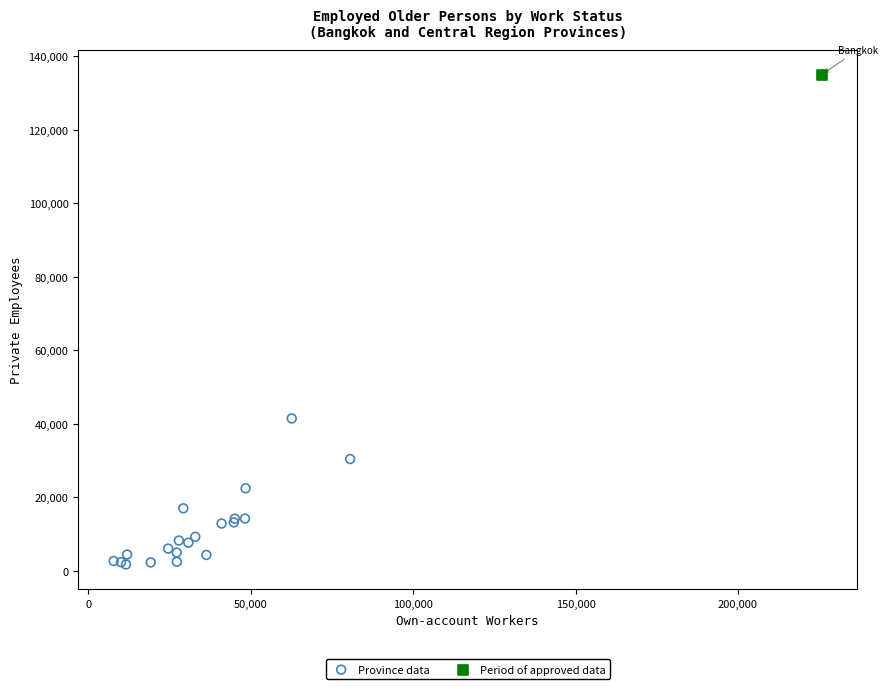

What are all the series names shown in the legend?

Province data, Period of approved data